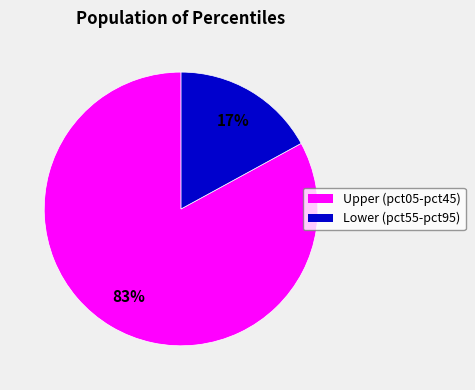

How many slices are in this pie chart?

2